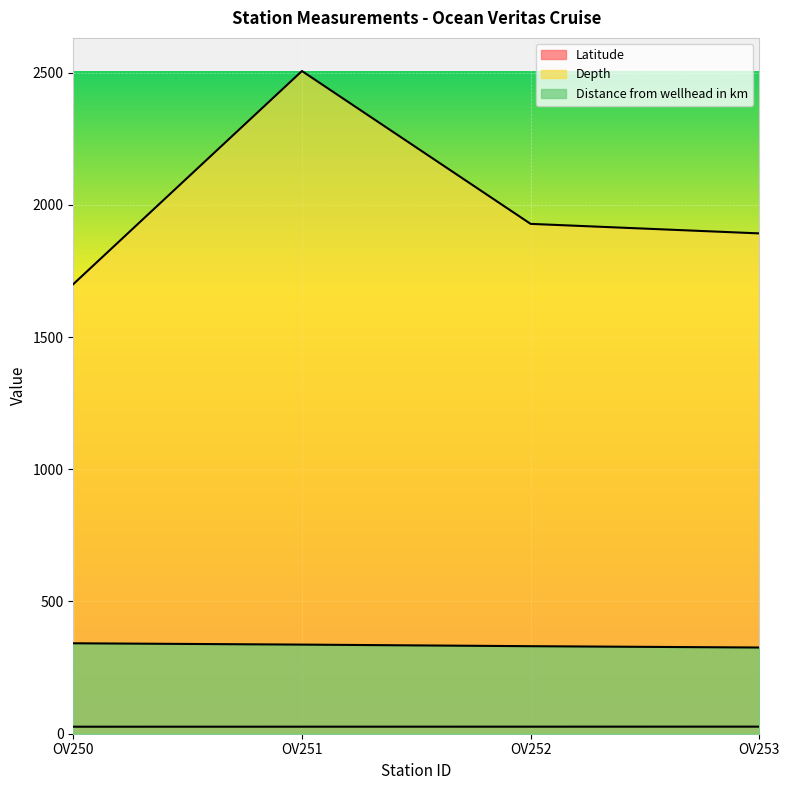

True or false: Depth and Distance from wellhead in km intersect in this chart.

False